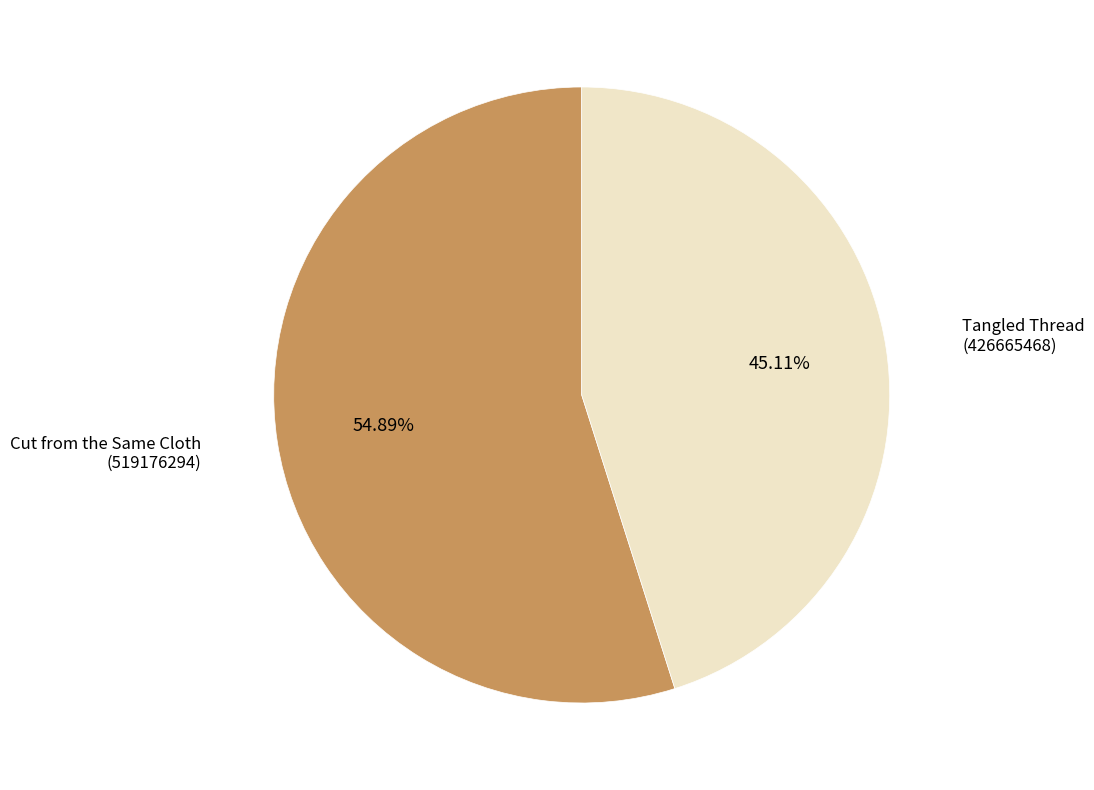

Which category accounts for the majority?

Cut from the Same Cloth (519176294)